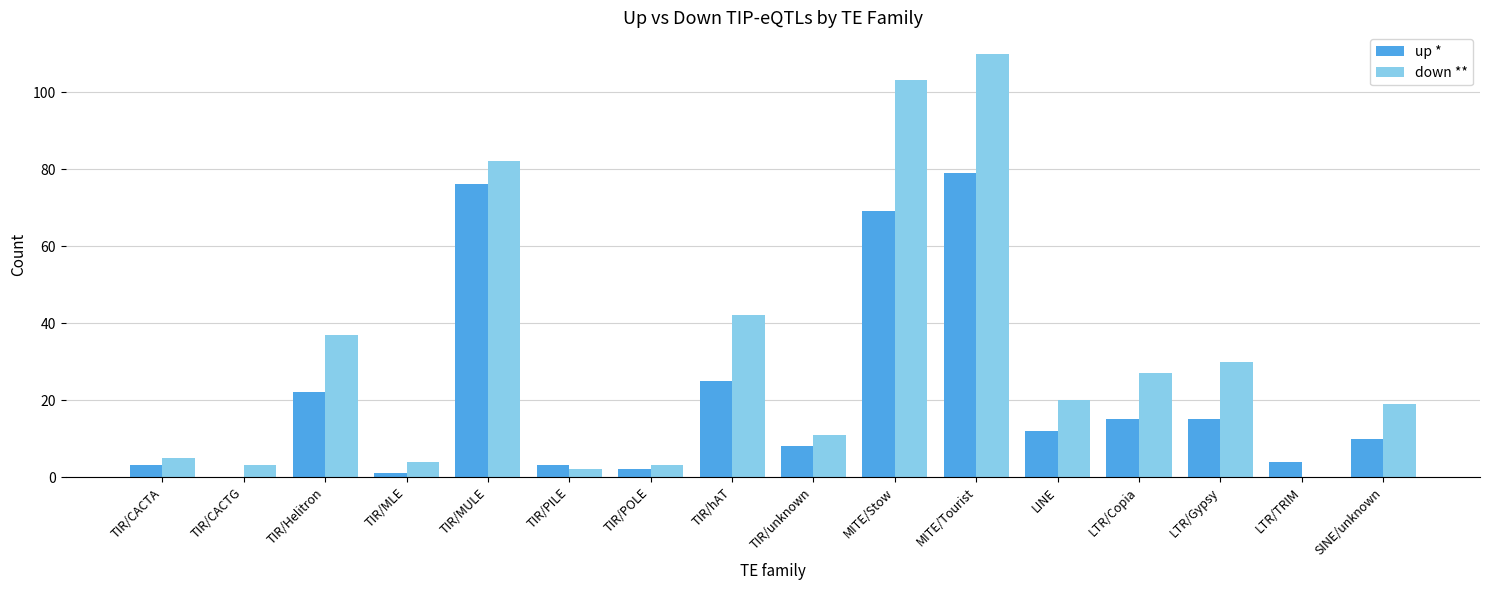

At which category does the chart reach its peak across all series?

MITE/Tourist